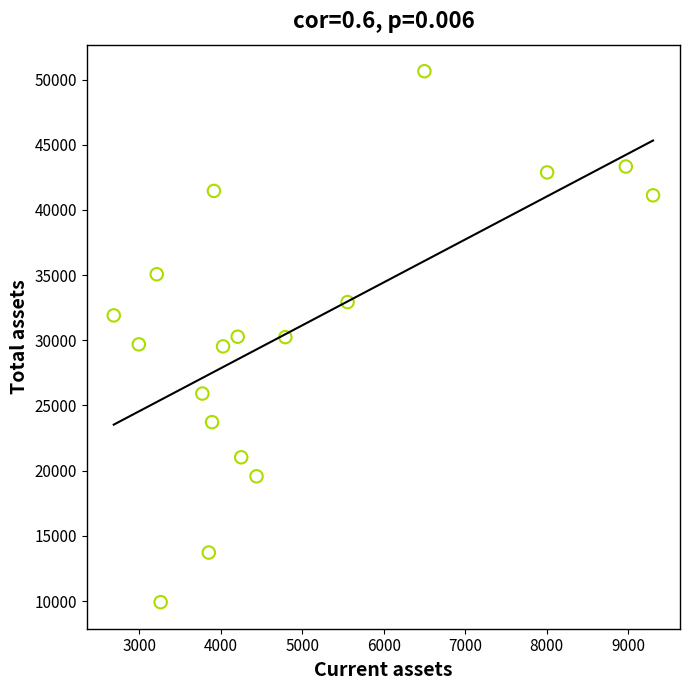

What is the range of X values (max minus min)?

6621